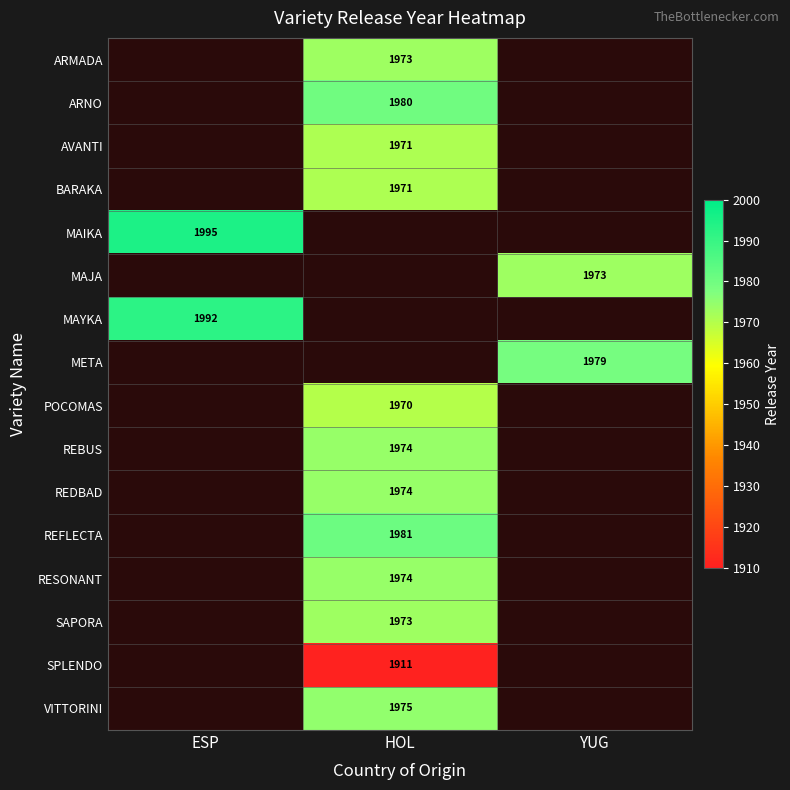

Is the value of REFLECTA at HOL greater than the value of REDBAD at HOL?

Yes